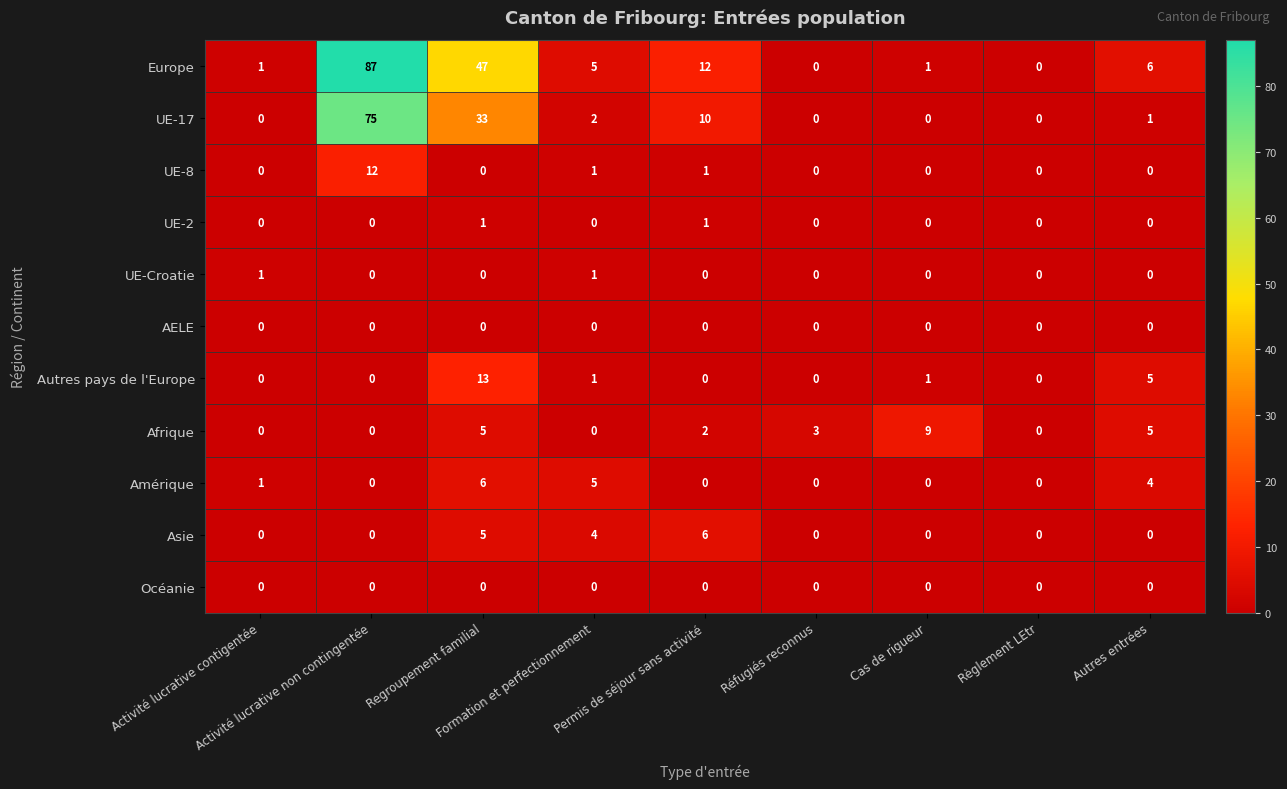

What is the difference between the maximum and minimum values in the Amérique series?

6